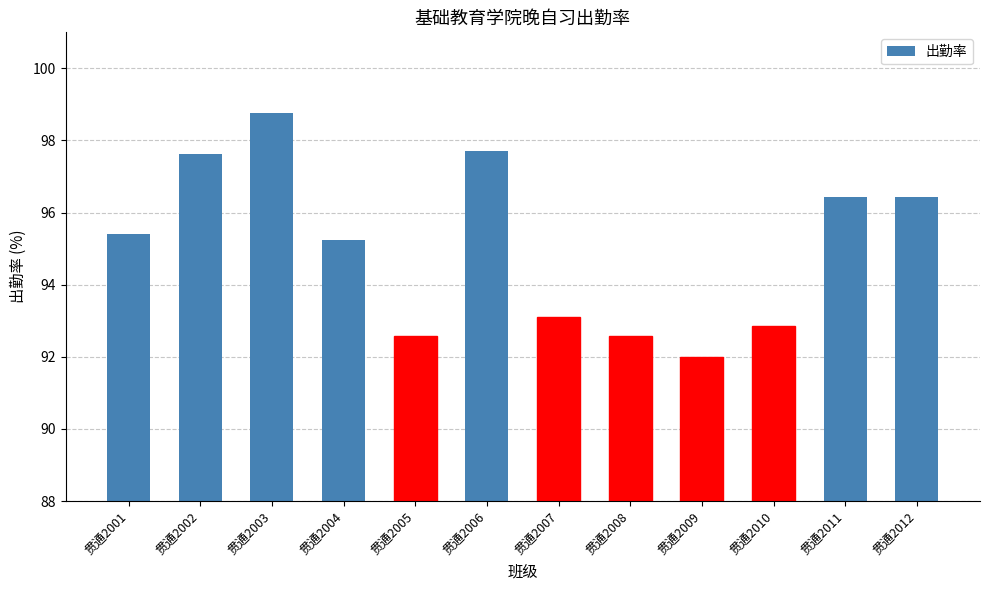

What is the value of the 8th bar from the left?

92.6